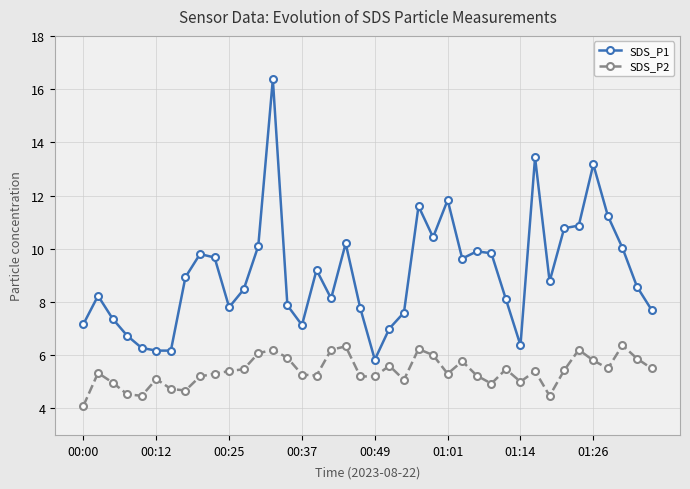

List the series in order of their peak value, lowest first.

SDS_P2, SDS_P1